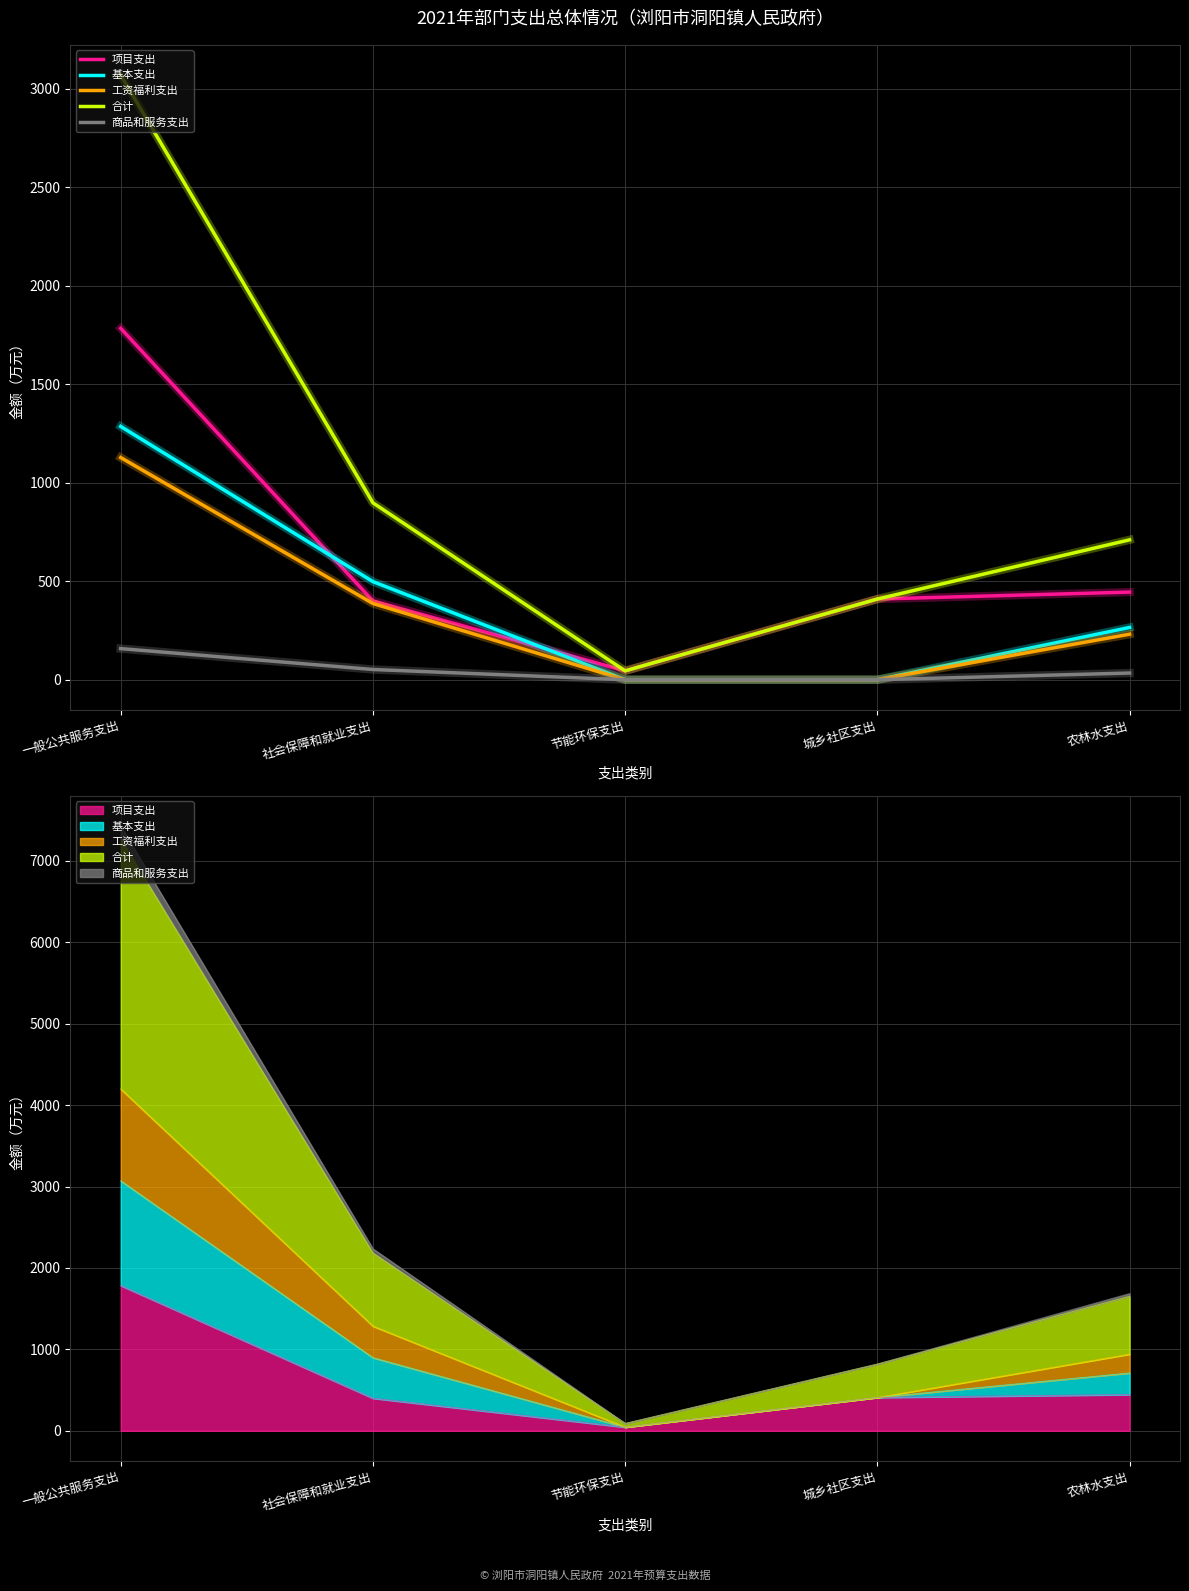

At how many categories does at least one series exceed 1661?

1